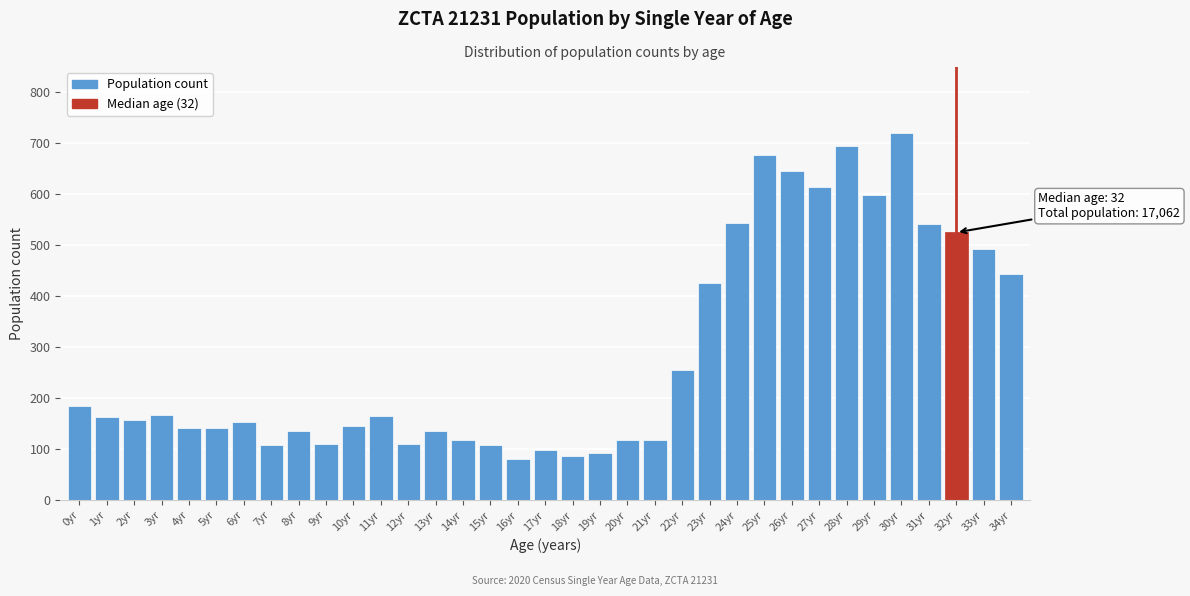

What is the average value?

286